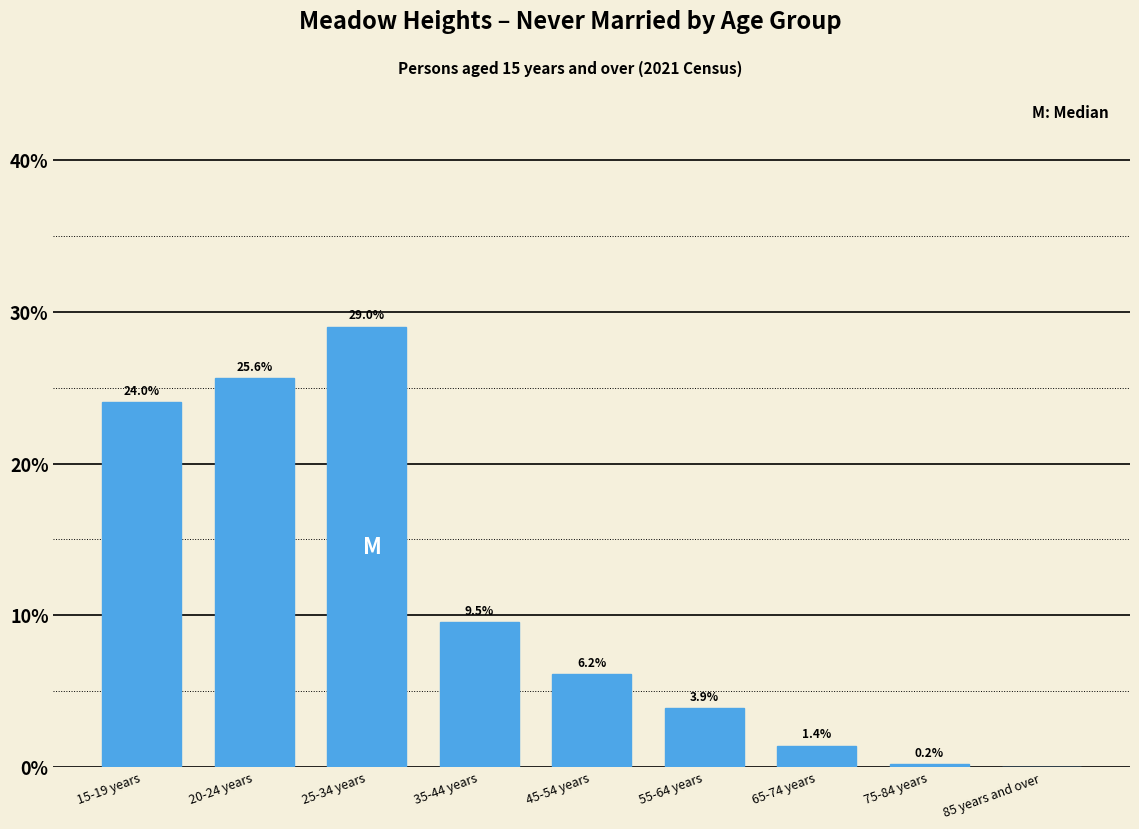

Reading left to right, transcribe all the data shown in this chart.

15-19 years=24.0	20-24 years=25.6	25-34 years=29.0	35-44 years=9.5	45-54 years=6.2	55-64 years=3.9	65-74 years=1.4	75-84 years=0.2	85 years and over=0.0